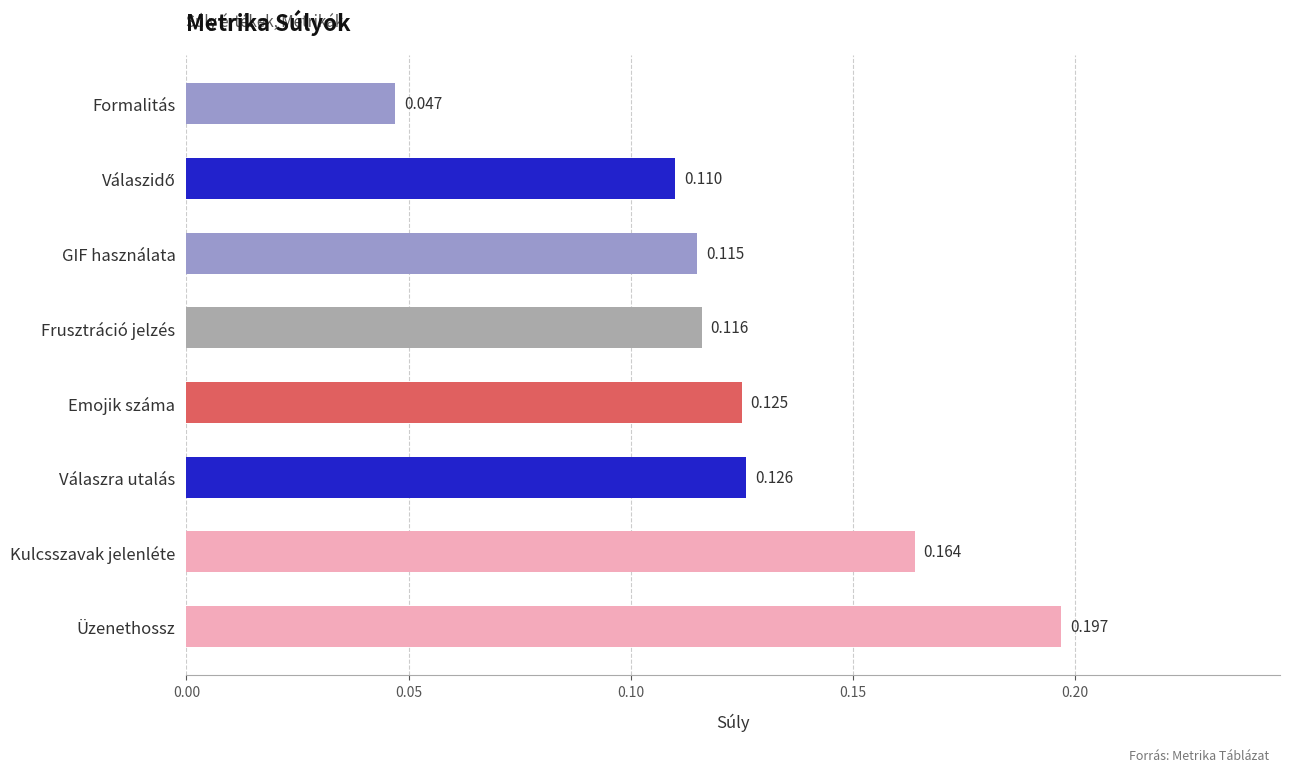

Between Válaszra utalás and Frusztráció jelzés, which is larger?

Válaszra utalás